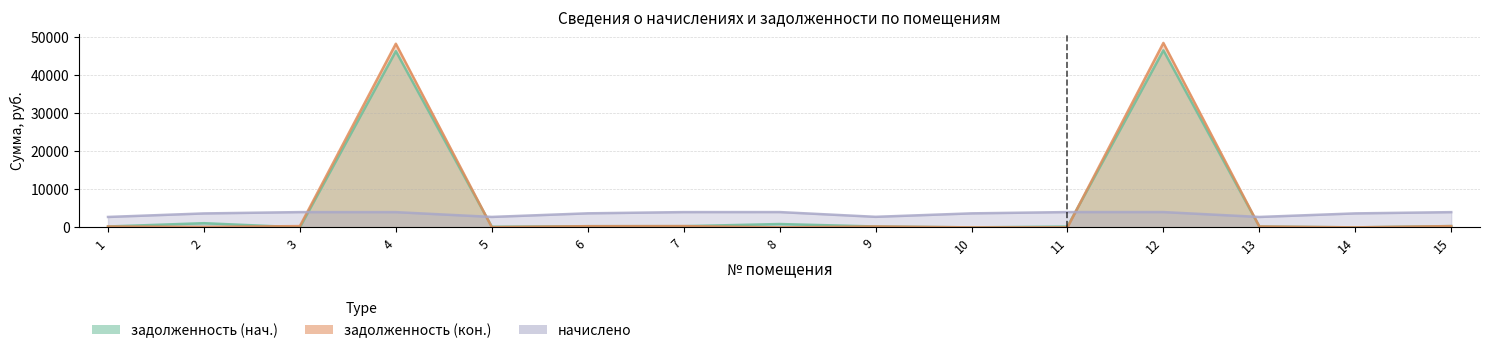

What is the difference between the highest and lowest values at 3?

4001.4